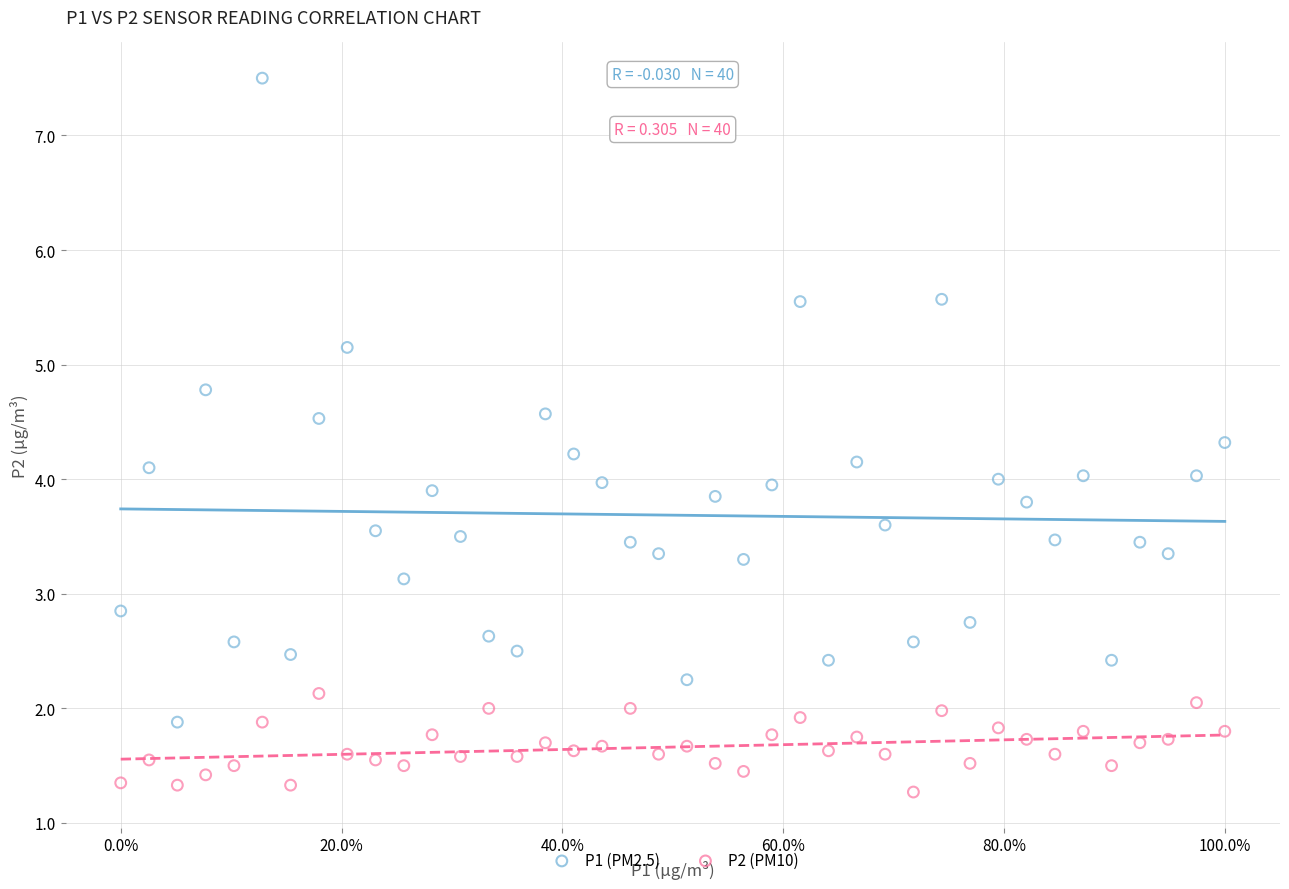

Across all data points, what is the range of Y values (max minus min)?

6.2